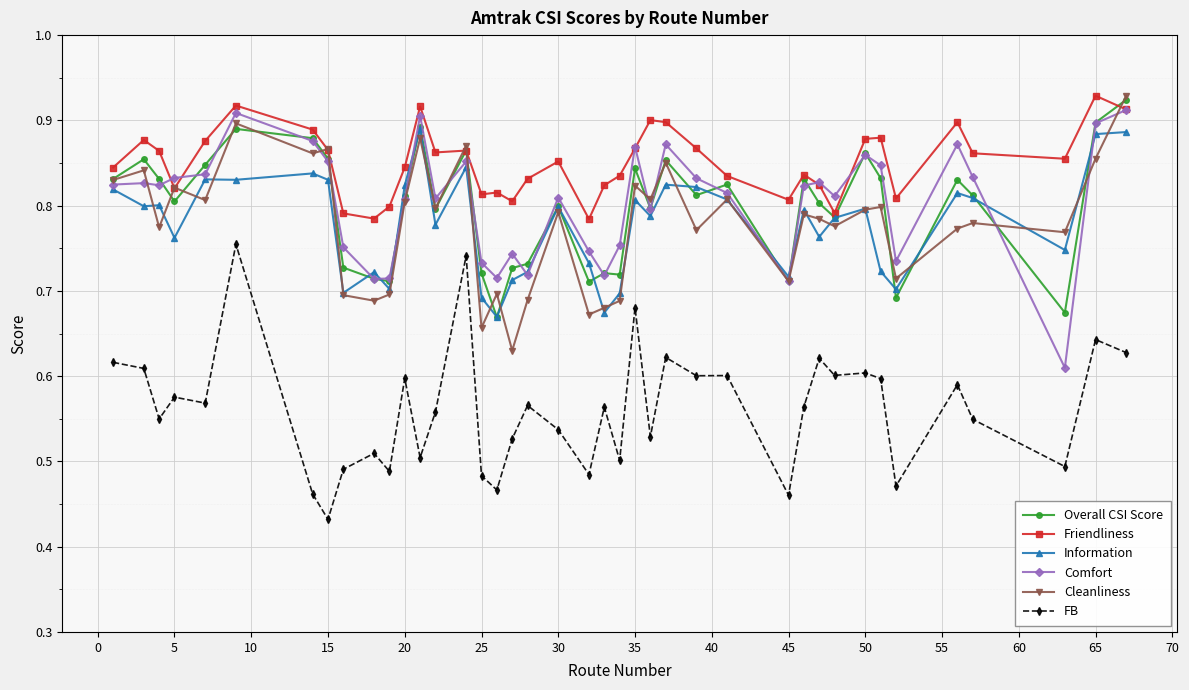

Which series has the largest total across all categories?

Friendliness